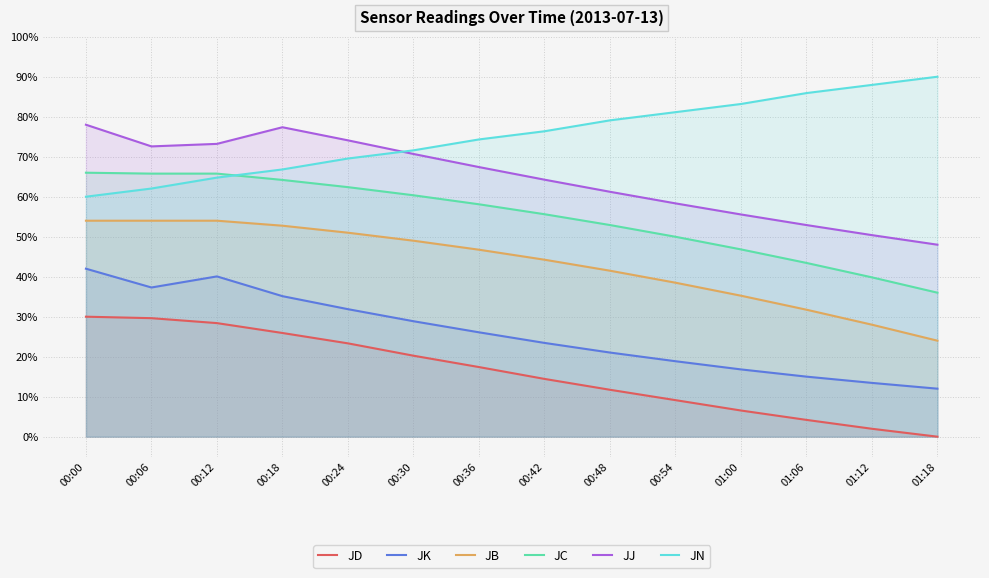

What is the difference between the second highest and second lowest values in the JJ series?

0.3